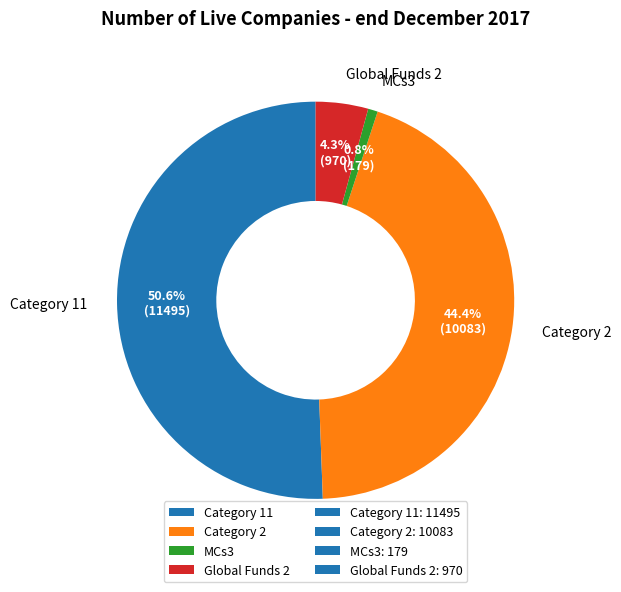

Does Global Funds 2 represent more than half of the total?

No